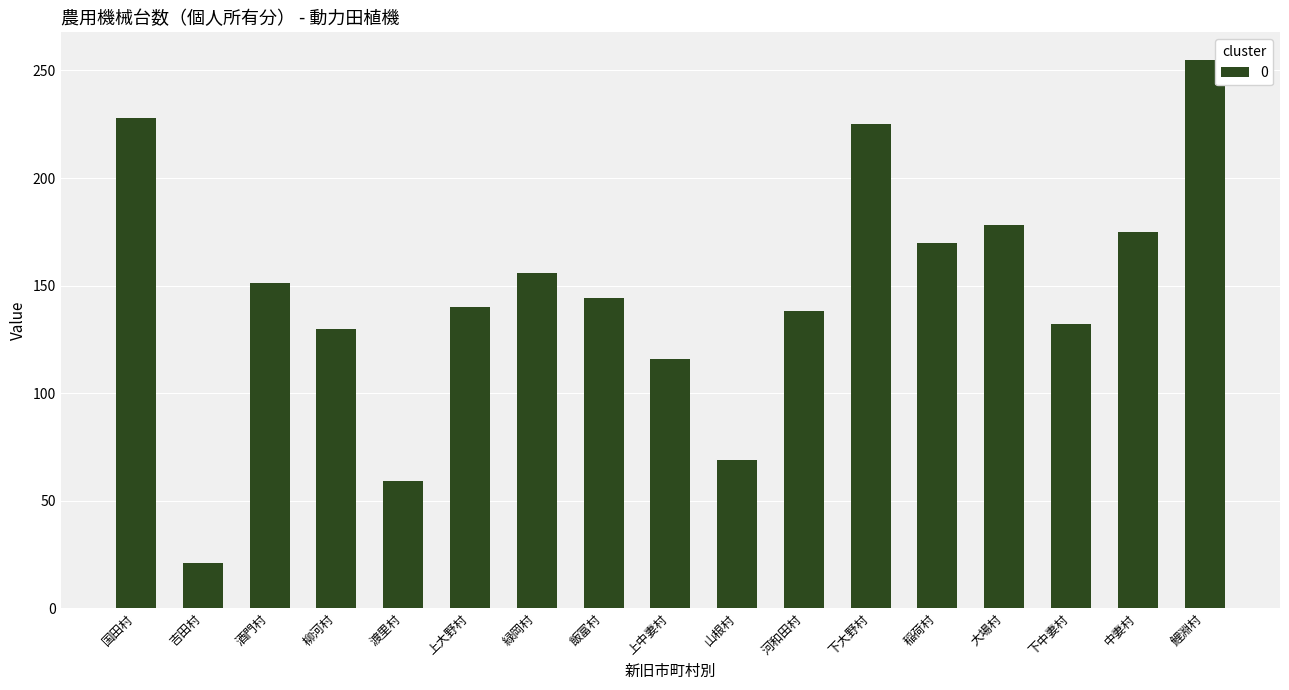

What is the change in value from 酒門村 to 下大野村?

+74